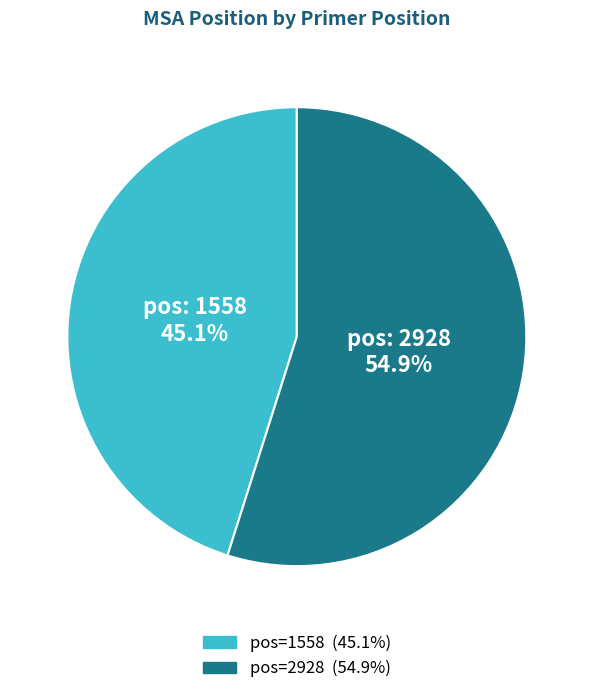

Is there a majority slice in this chart?

Yes